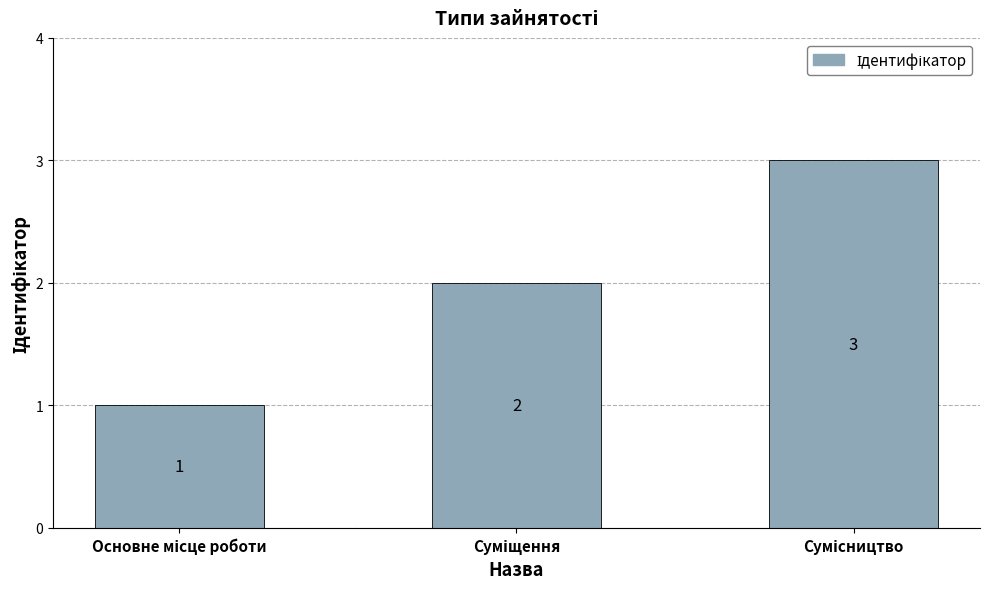

How many values are between 1 and 3?

3